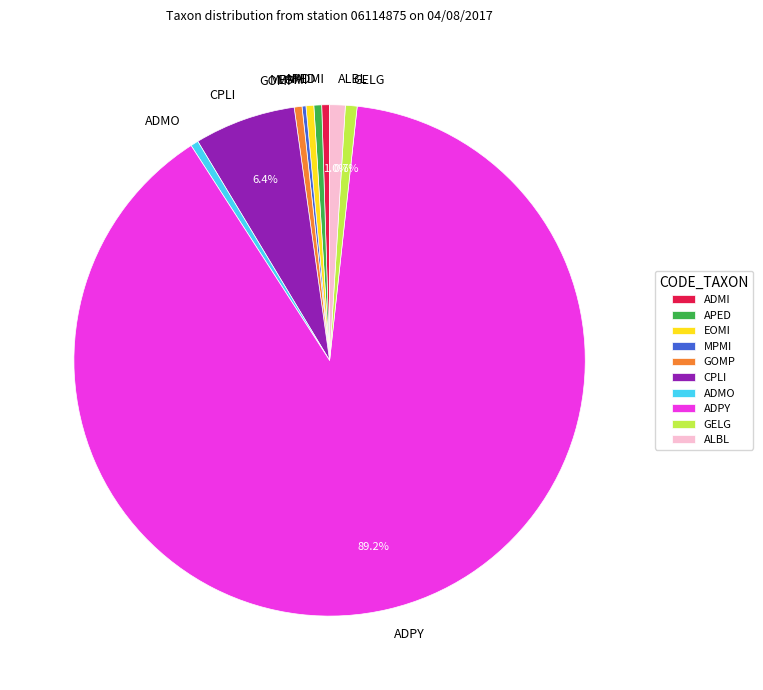

Combined, do APED and EOMI account for over 50%?

No